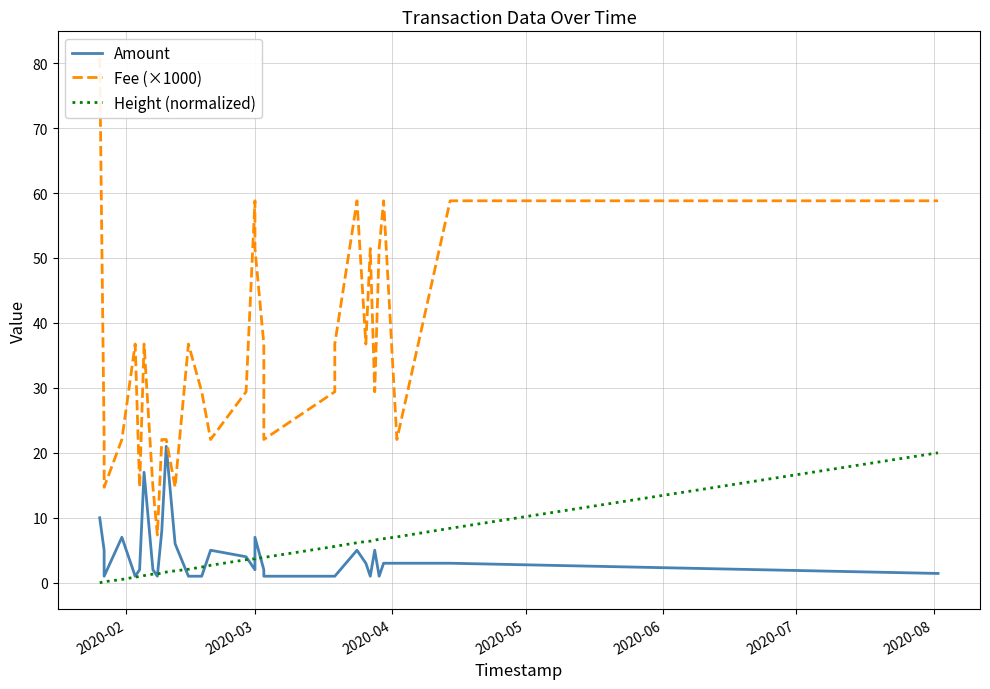

Which series has the largest total across all categories?

Fee (×1000)